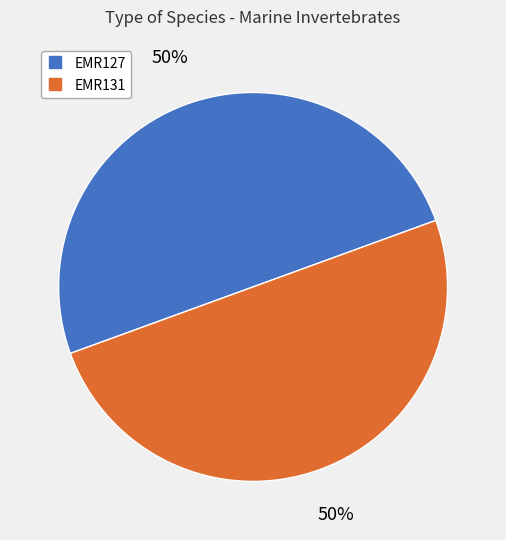

To the nearest percent, what percentage of the pie is EMR127?

50%